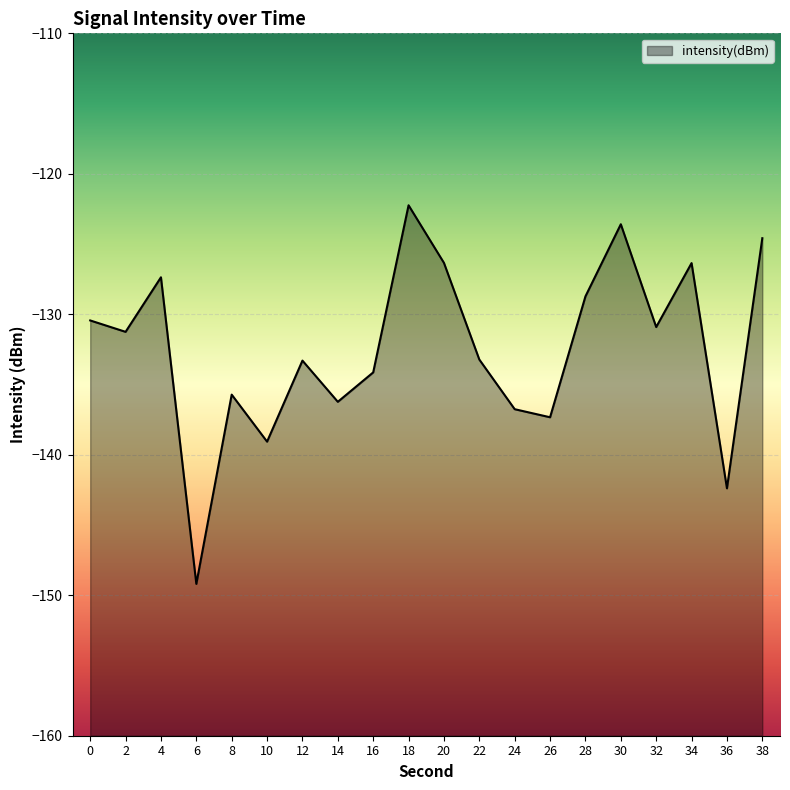

Rank the categories by value from lowest to highest.

6, 36, 10, 26, 24, 14, 8, 16, 12, 22, 2, 32, 0, 28, 4, 34, 20, 38, 30, 18